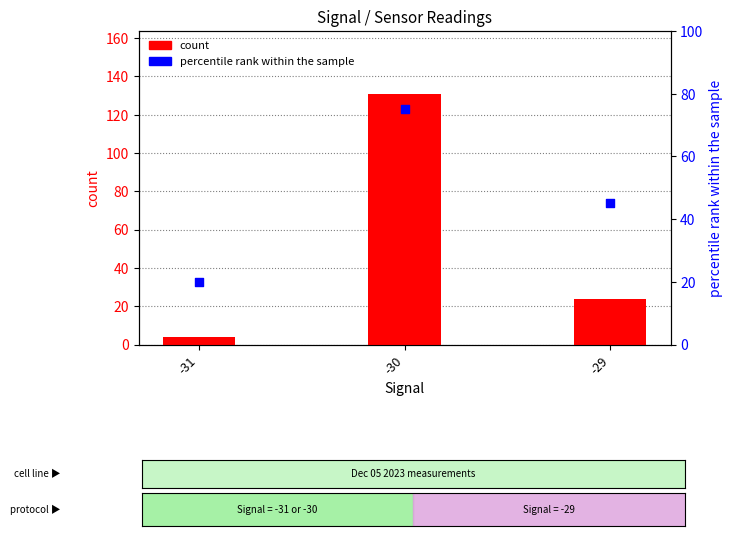

What is the total value across all series at -30?

206